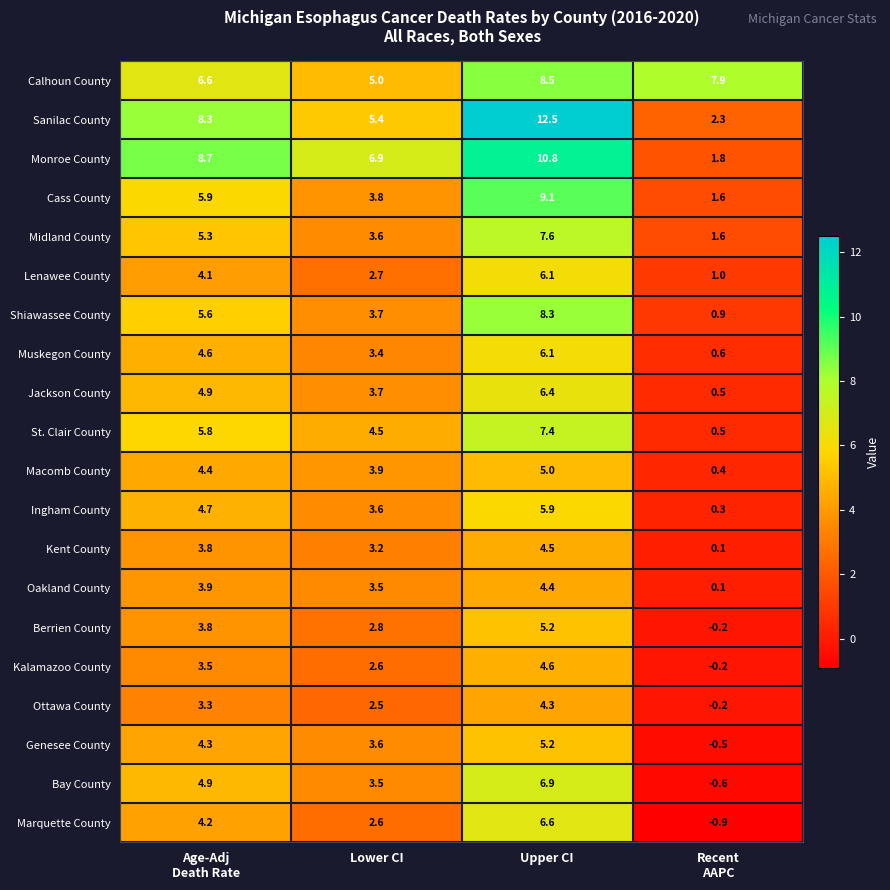

What is the sum of all Kent County values?

11.6